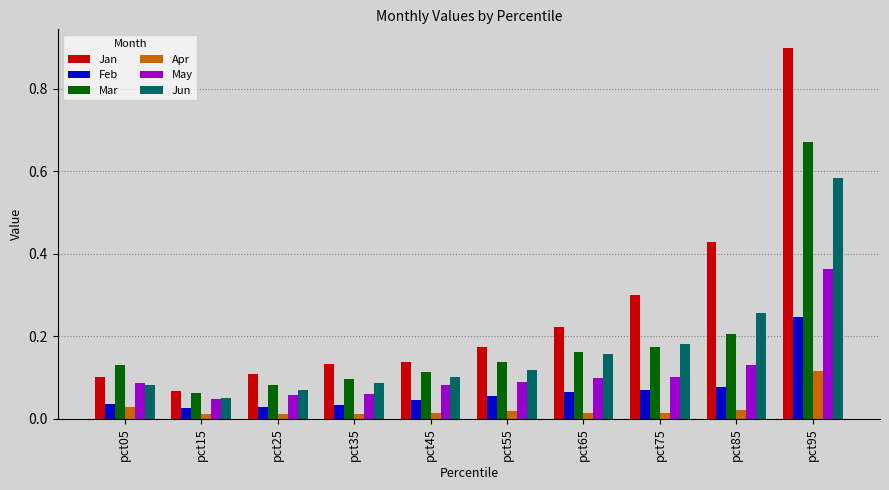

How many series are shown in this chart?

6